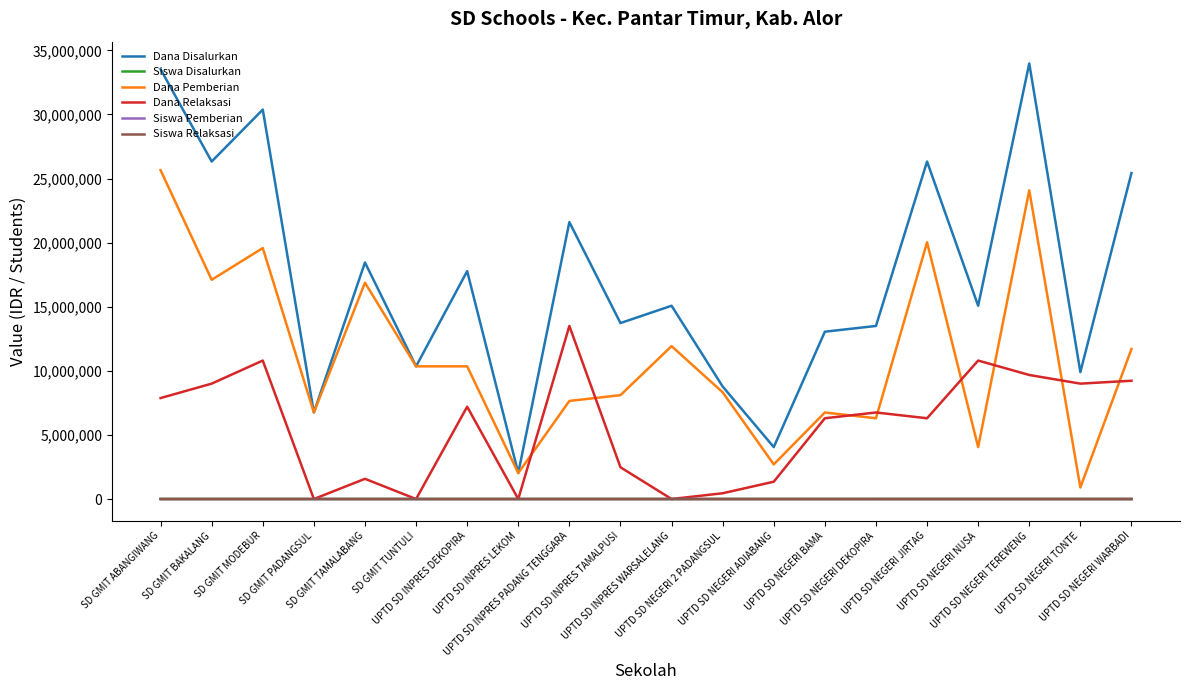

What is the difference between the maximum and minimum values in the Siswa Relaksasi series?

34